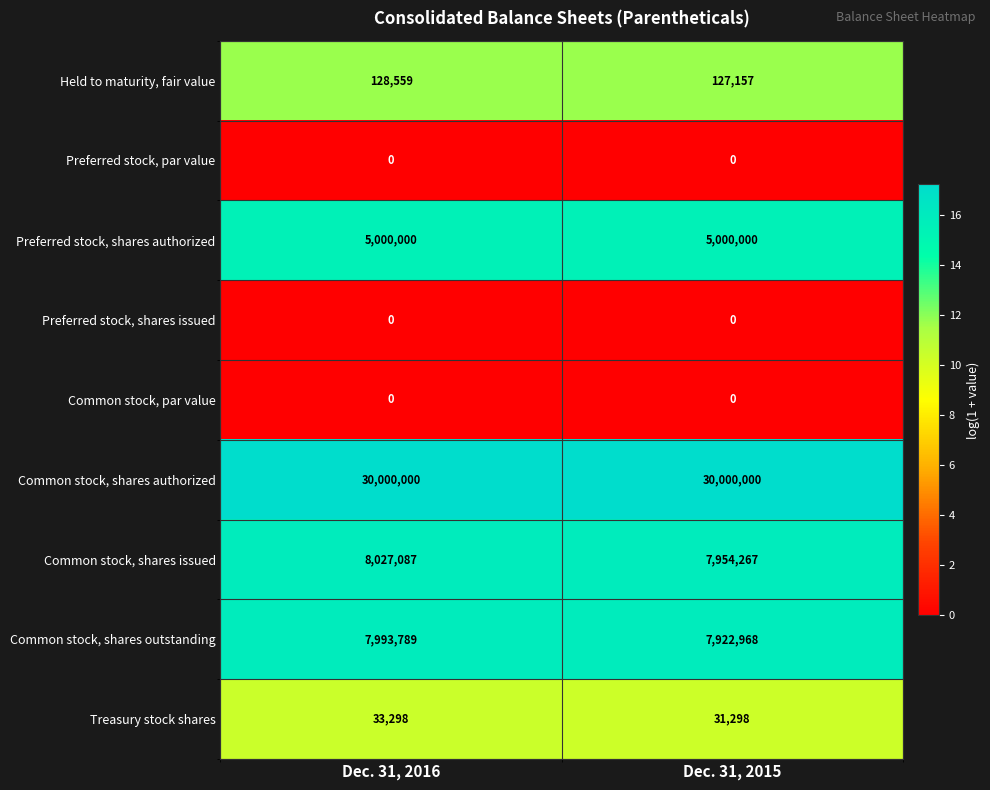

Which series changed the most between Dec. 31, 2016 and Dec. 31, 2015?

Common stock, shares issued